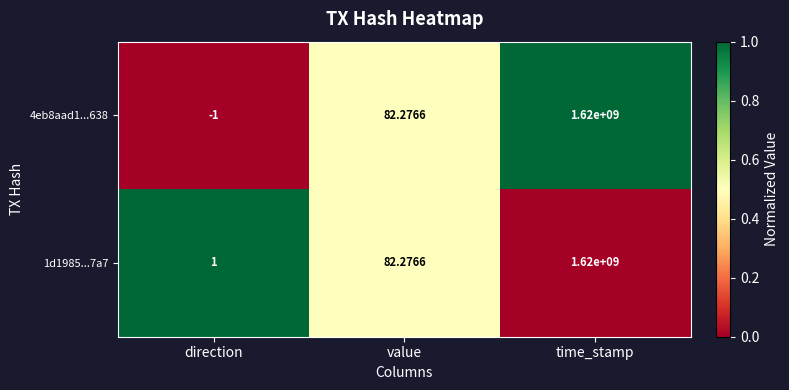

Where does the 4eb8aad1...638 series first go above 82?

value